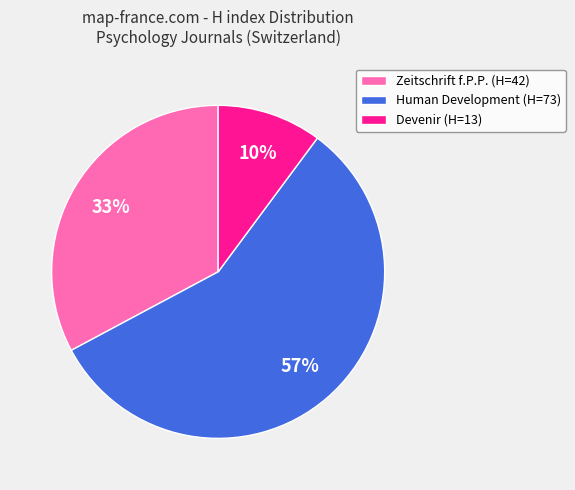

Does any single category account for the majority?

Yes